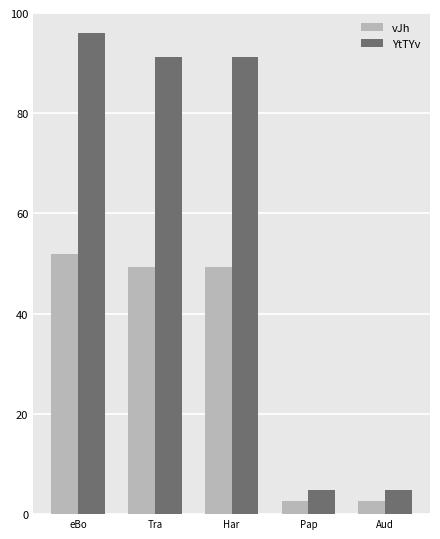

The YtTYv series shows 91.2 at Har. True or false?

True